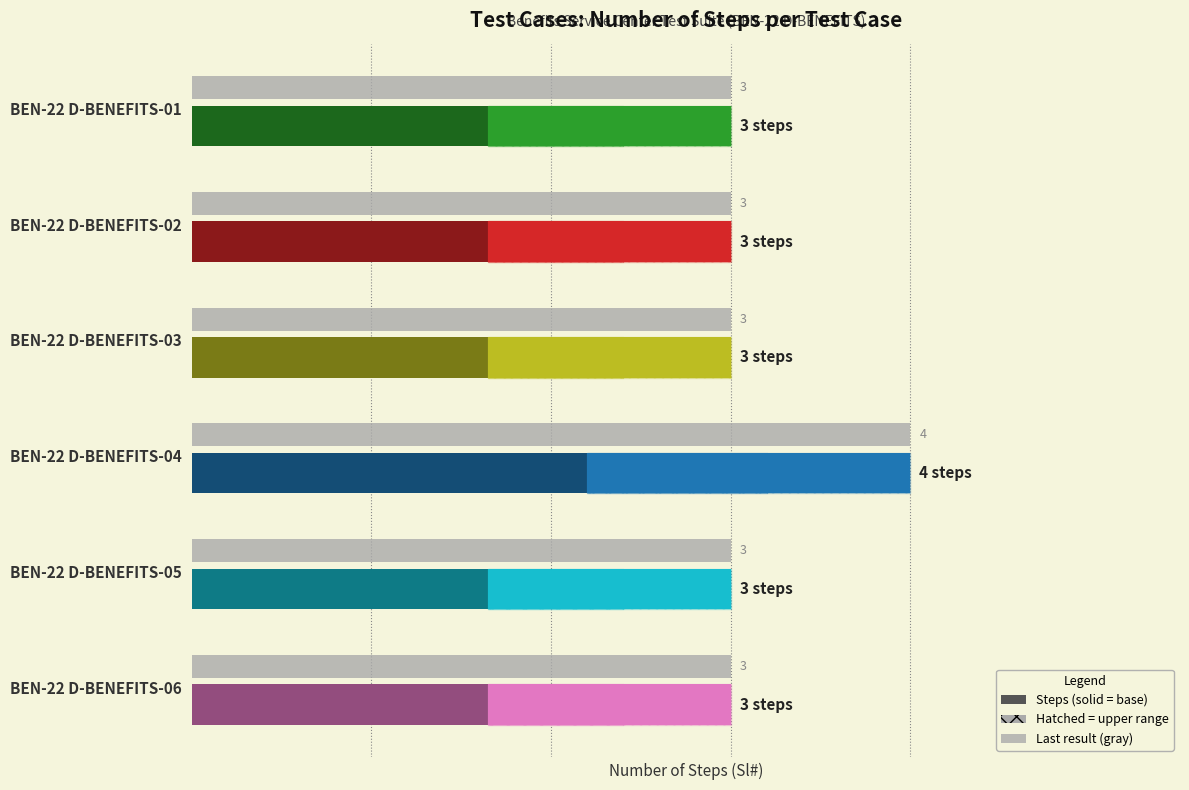

Reading right to left, extract all data points from this chart.

3	3	4	3	3	3